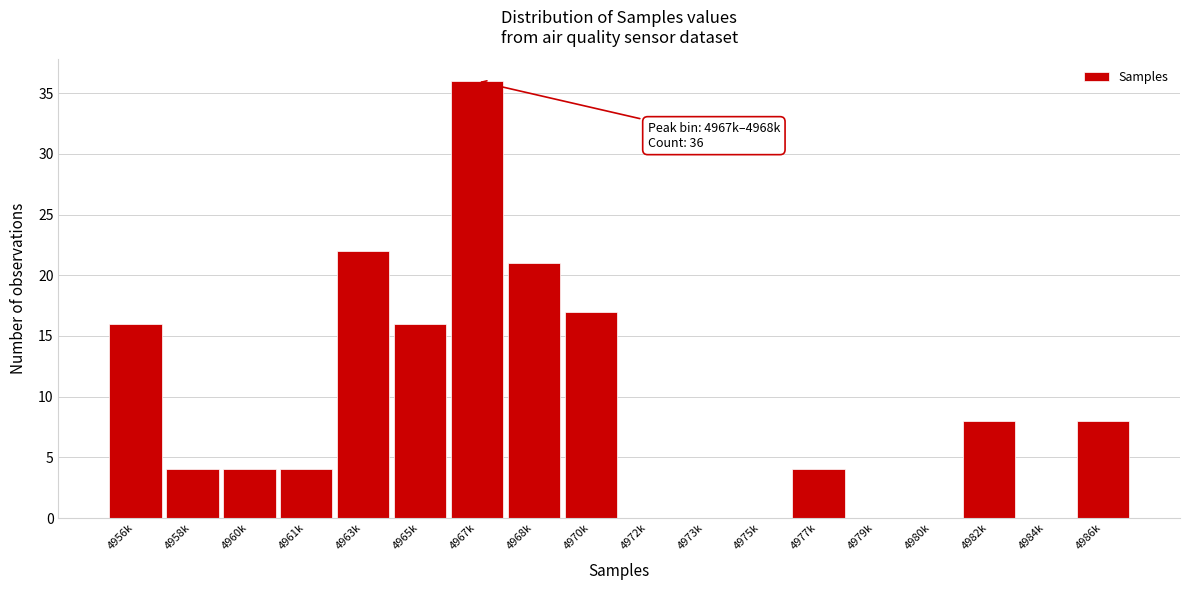

Reading right to left, what are all the values shown in this chart?

4986k=8	4984k=0	4982k=8	4980k=0	4979k=0	4977k=4	4975k=0	4973k=0	4972k=0	4970k=17	4968k=21	4967k=36	4965k=16	4963k=22	4961k=4	4960k=4	4958k=4	4956k=16